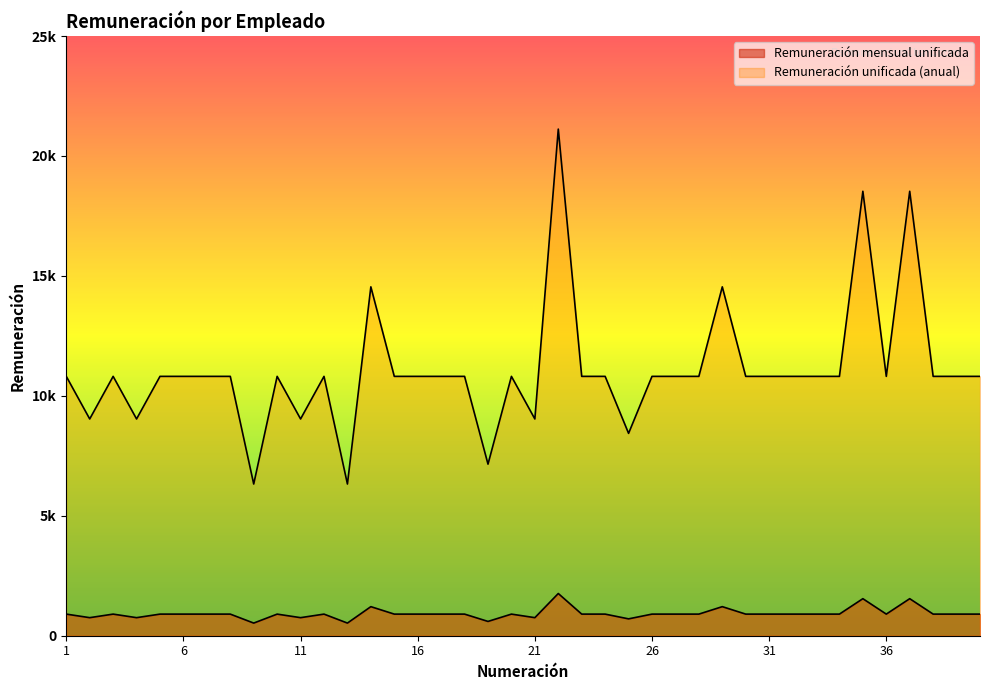

Between 14 and 23, which series saw the biggest shift?

Remuneración unificada (anual)